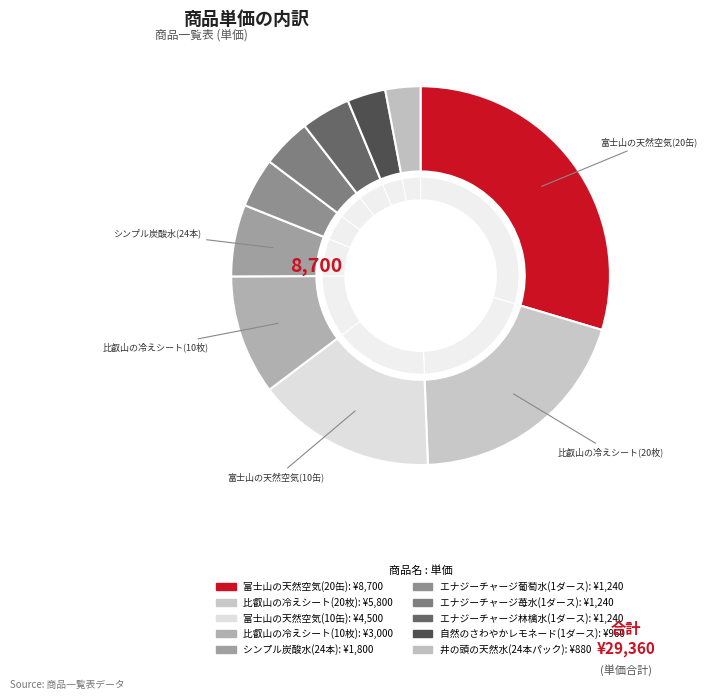

How many segments does this pie chart have?

10